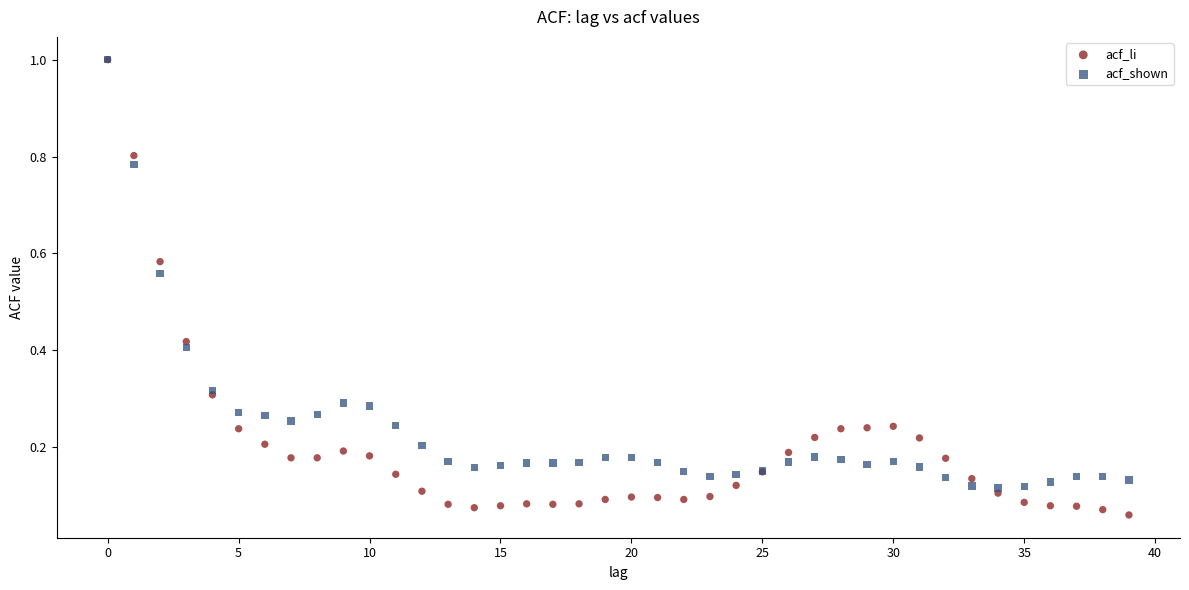

Which series contains the lowest Y value?

acf_li